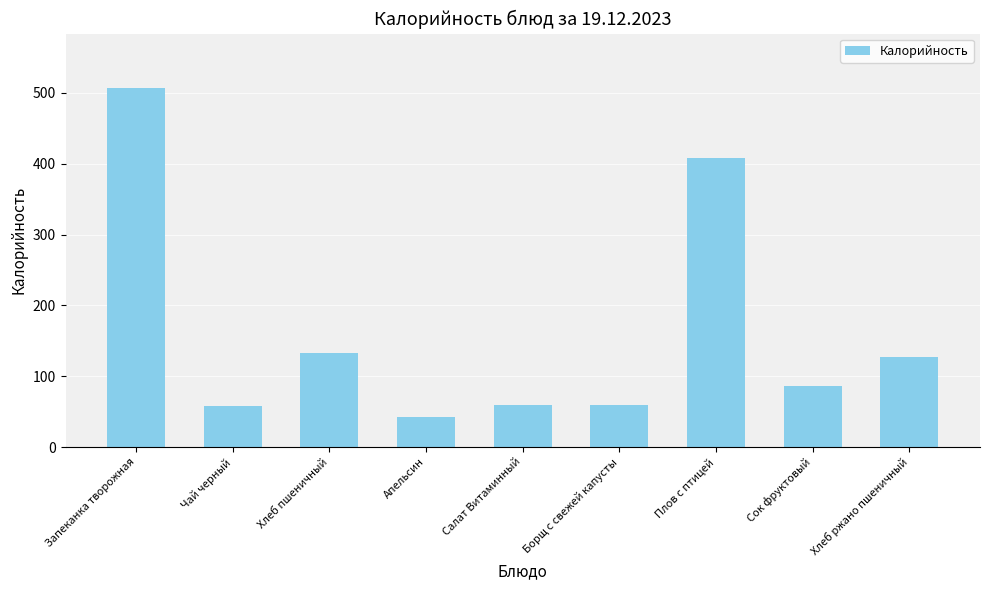

What is the label of the 7th bar from the left?

Плов с птицей